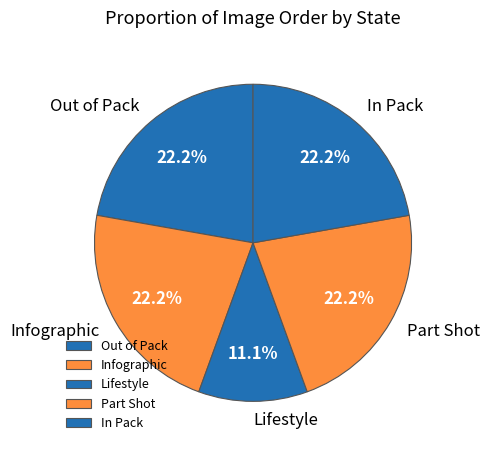

Which category has the smallest portion of the pie?

Lifestyle